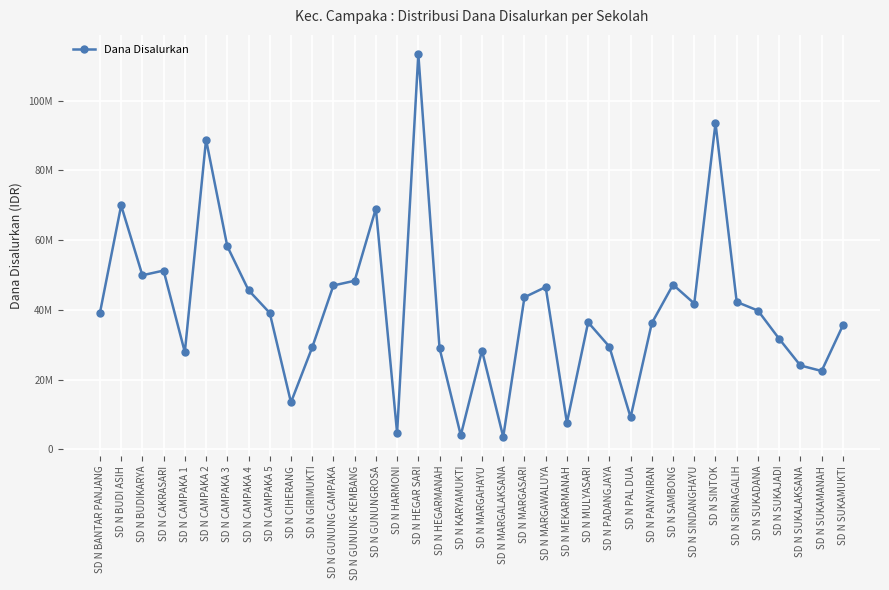

At which label is the value closest to 58500000?

SD N CAMPAKA 3